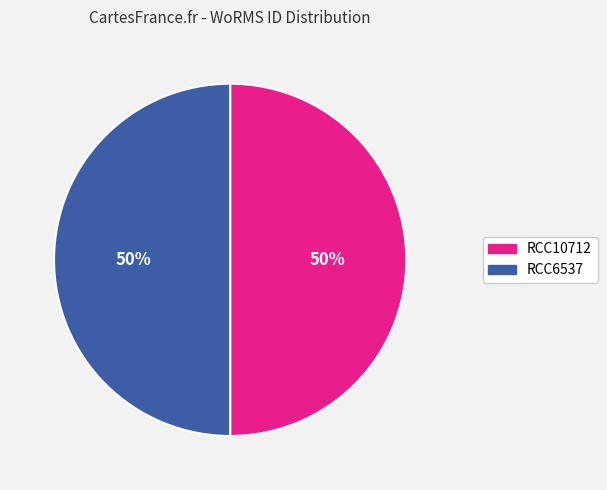

Count the number of slices in the pie.

2